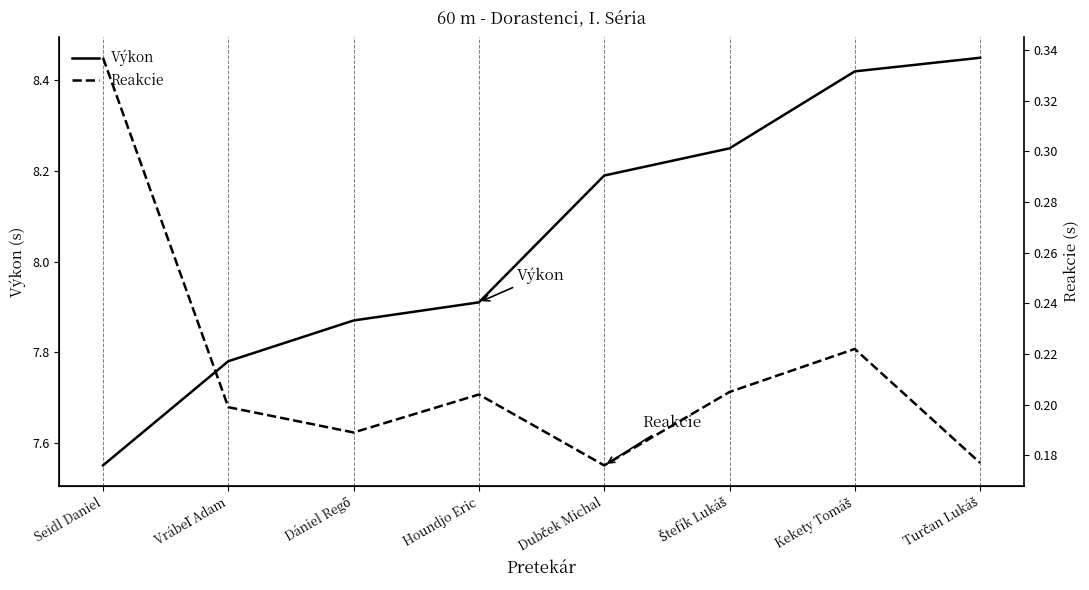

List the series in order of their overall mean, highest first.

Výkon, Reakcie